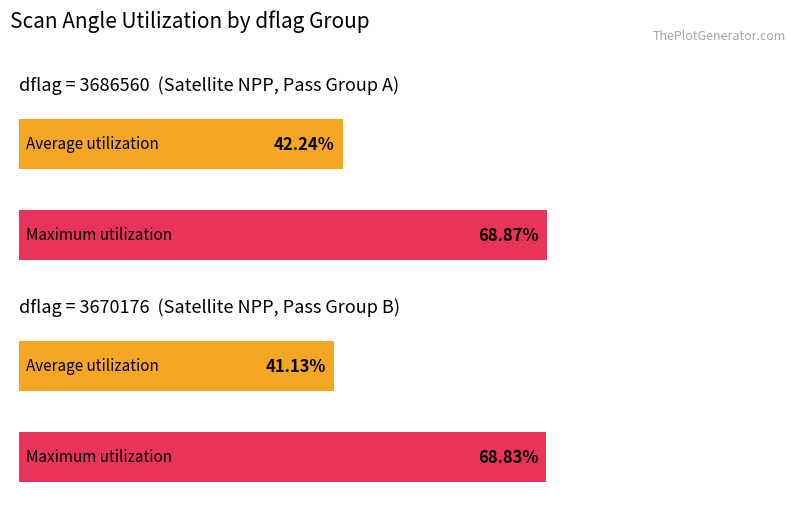

How many series are shown in this chart?

2